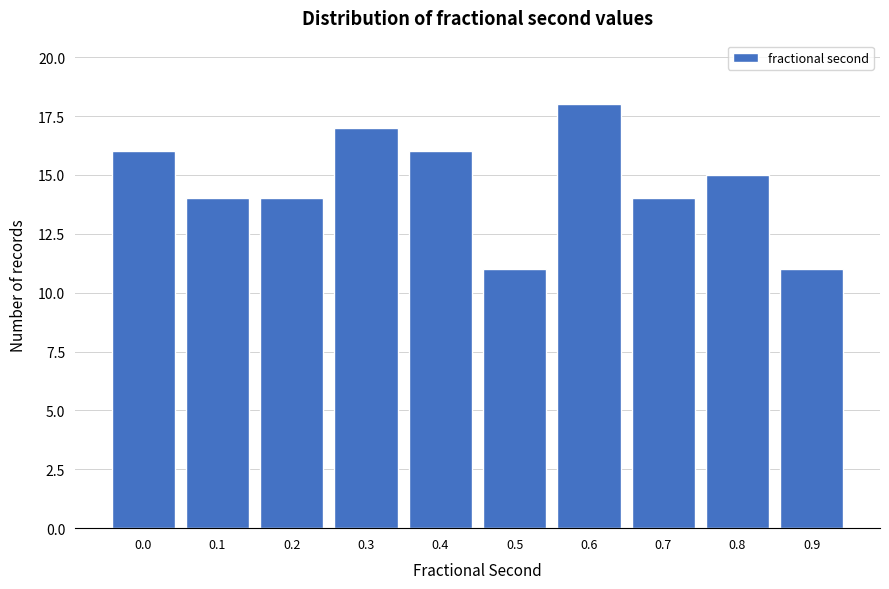

Reading left to right, list all the values displayed in this chart.

0.0=16	0.1=14	0.2=14	0.3=17	0.4=16	0.5=11	0.6=18	0.7=14	0.8=15	0.9=11